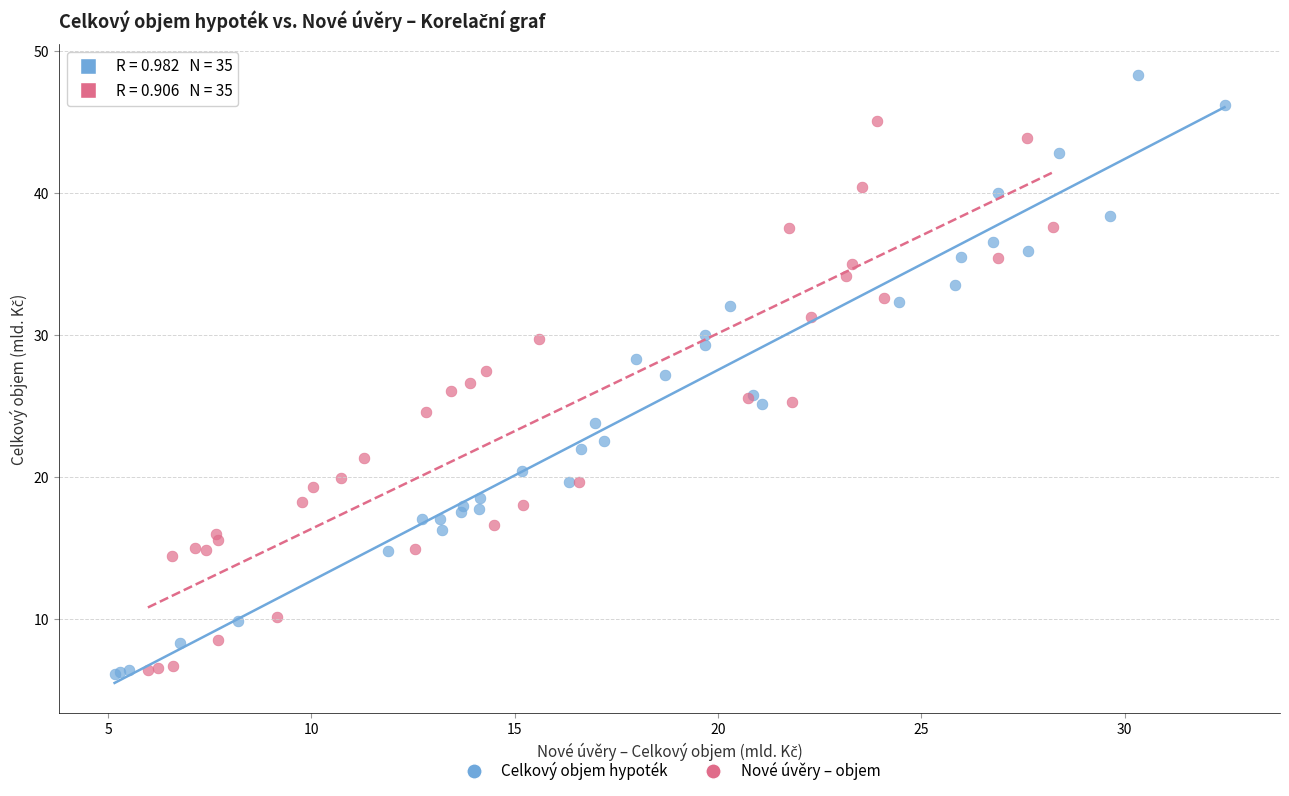

Which series reaches the maximum Y coordinate?

Celkový objem hypoték